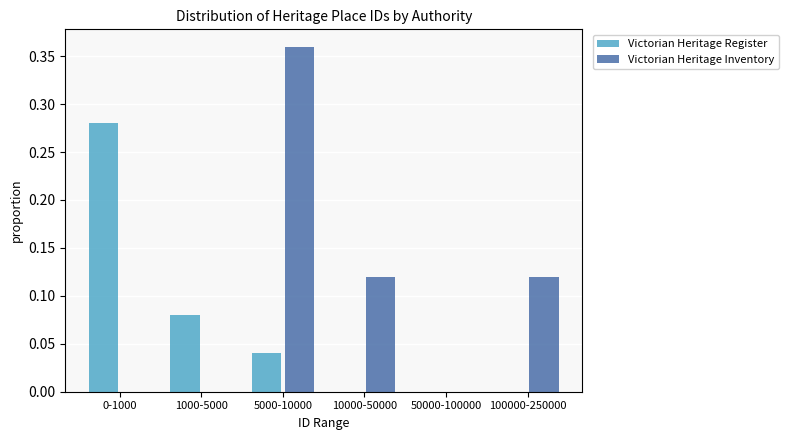

Which label corresponds to the largest value in the chart?

5000-10000